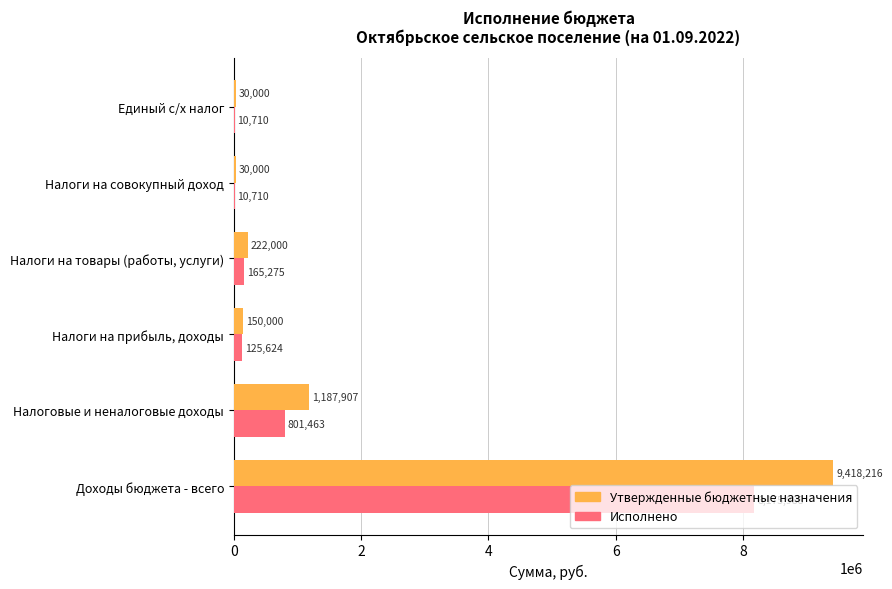

What value does the Утвержденные бюджетные назначения series have at Единый с/х налог?

30000.0